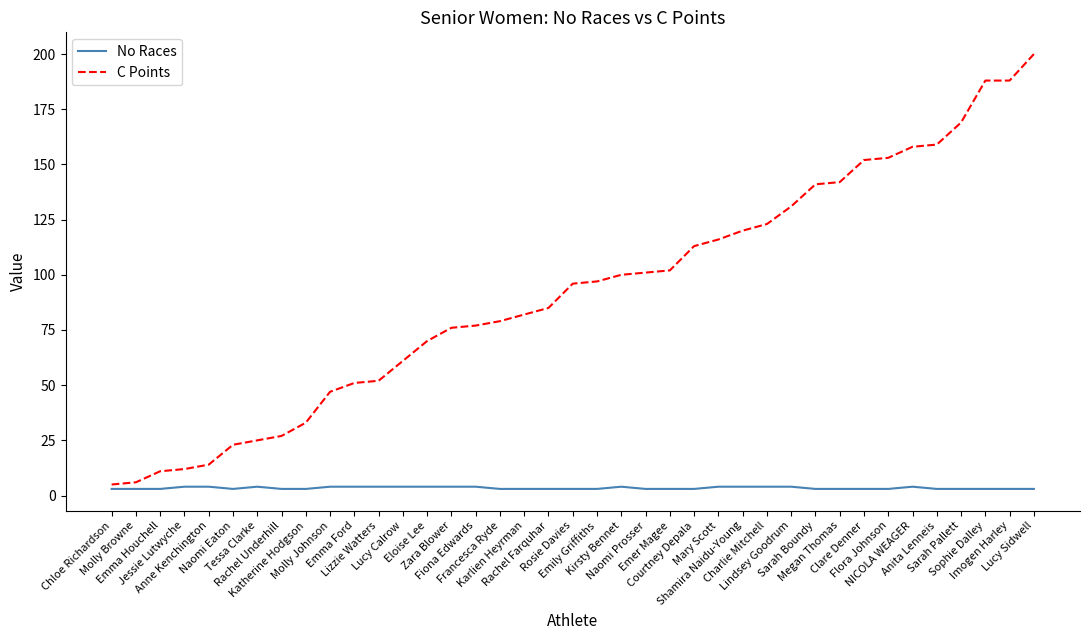

Rank the series at Naomi Prosser from lowest to highest value.

No Races, C Points